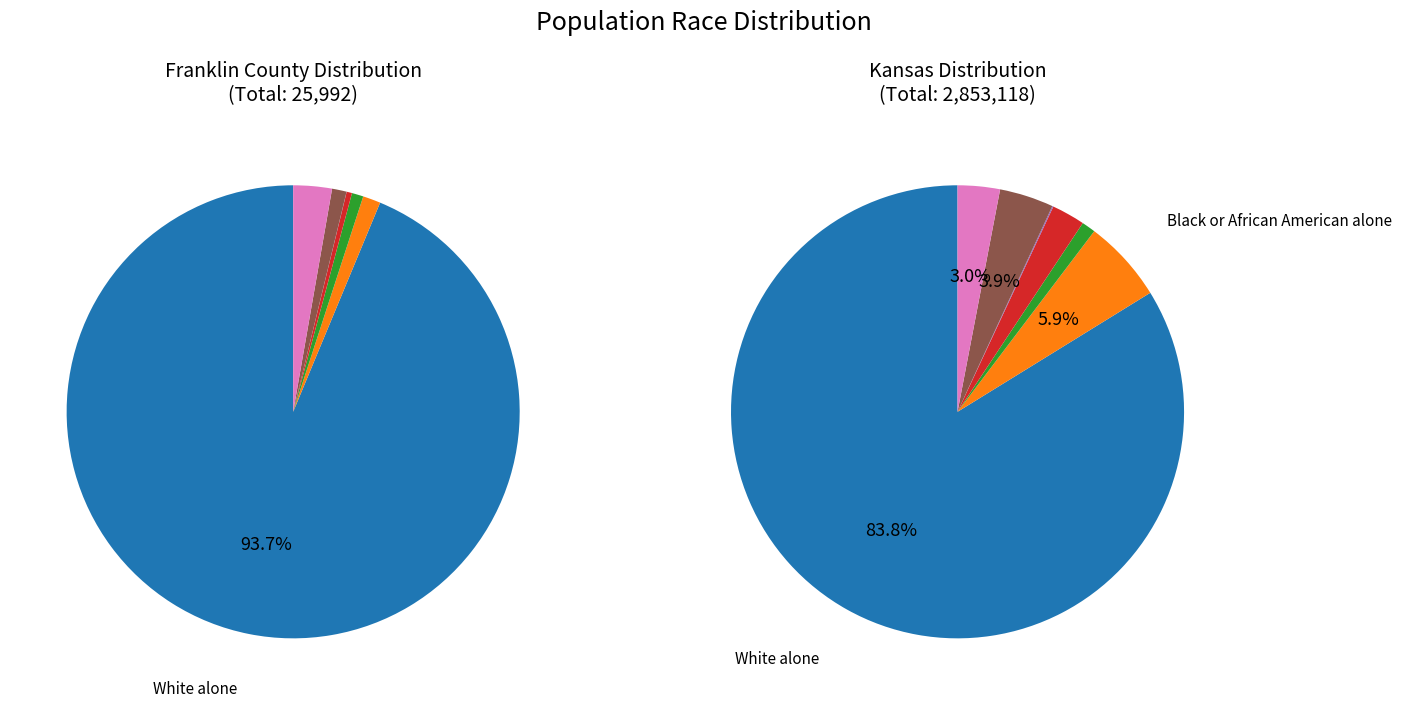

Do 4 and kansas_values together represent more than half of the pie?

No